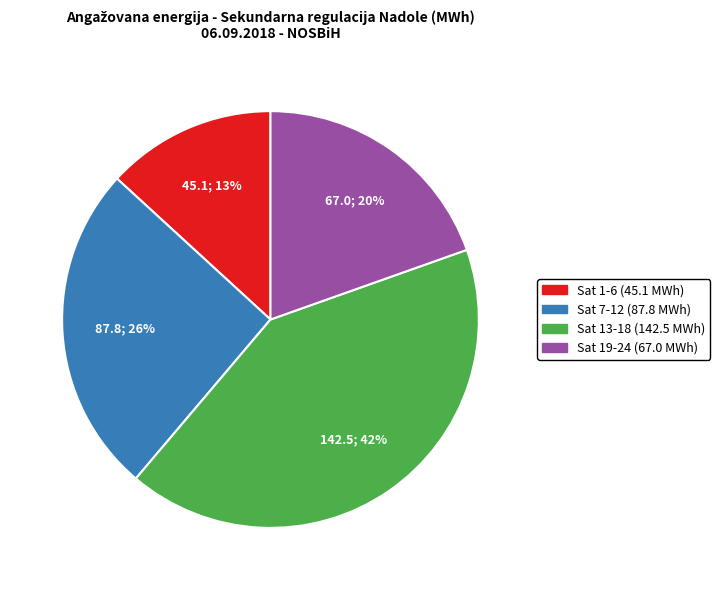

To the nearest percent, what is the average slice percentage?

25%